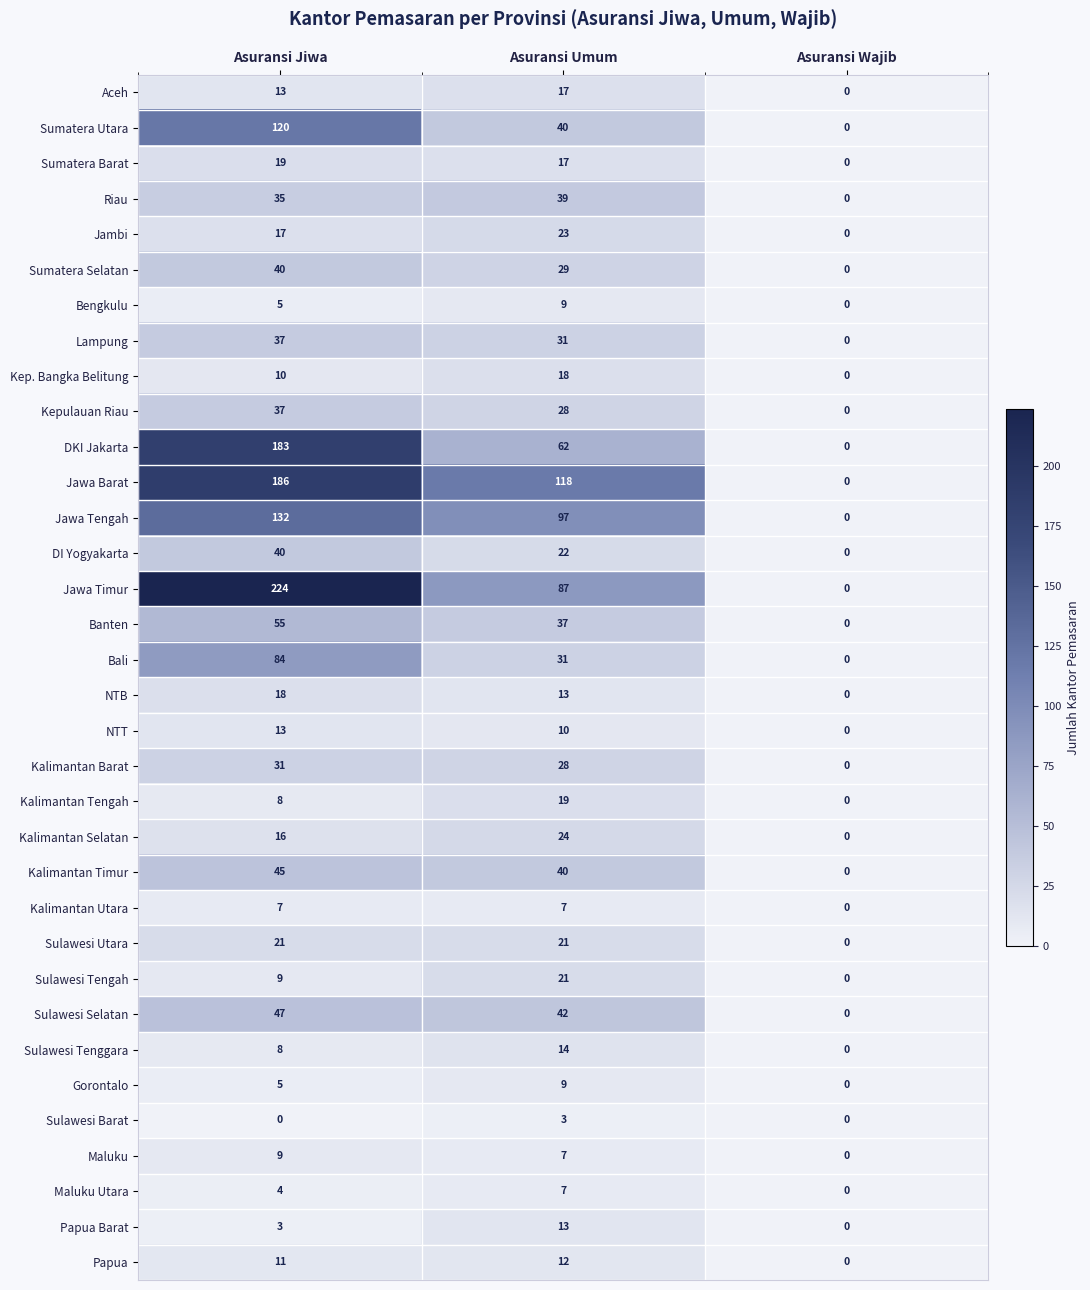

True or false: Papua Barat has a value of 9 at Asuransi Wajib.

False